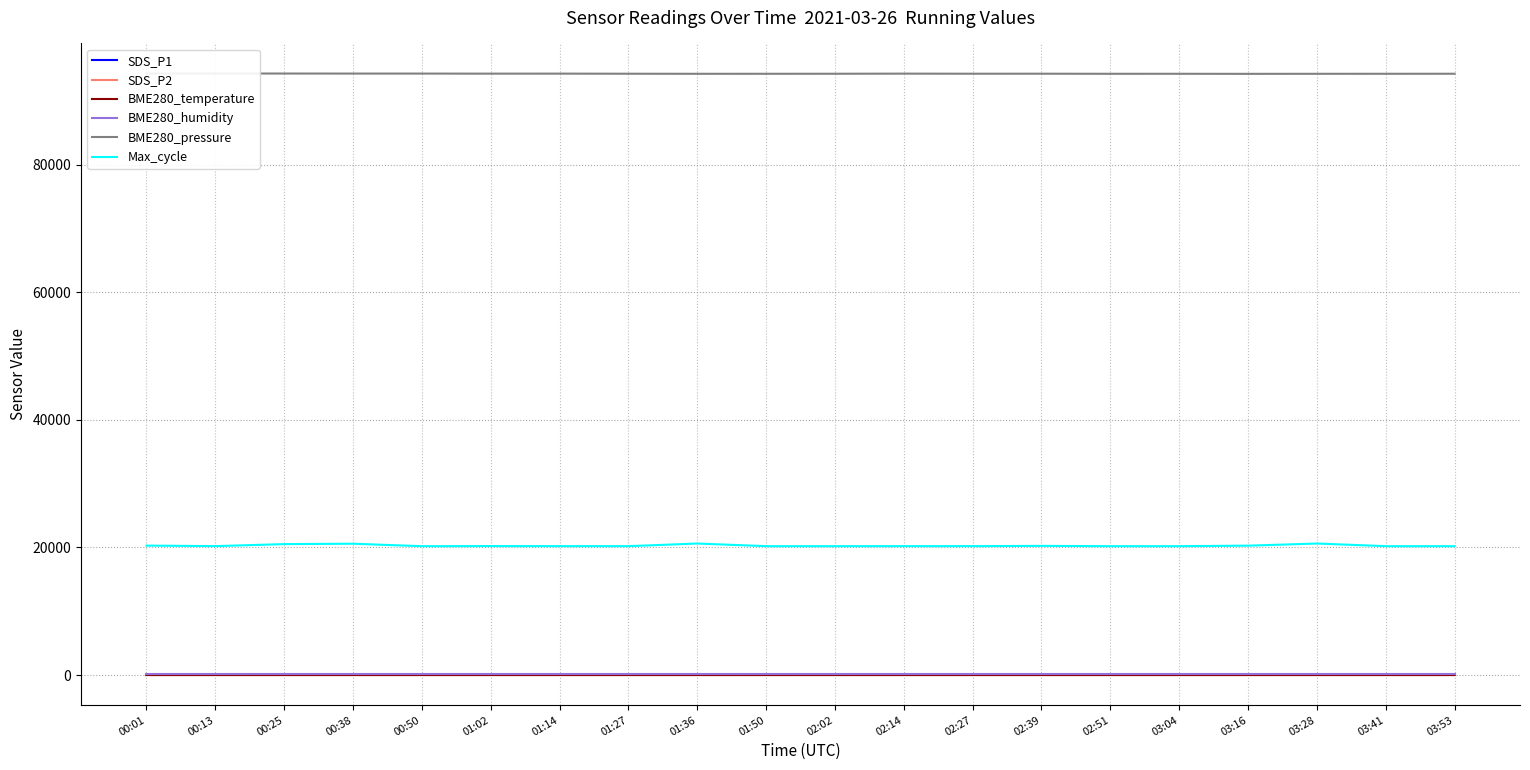

At which category does BME280_pressure reach its first local peak?

00:13